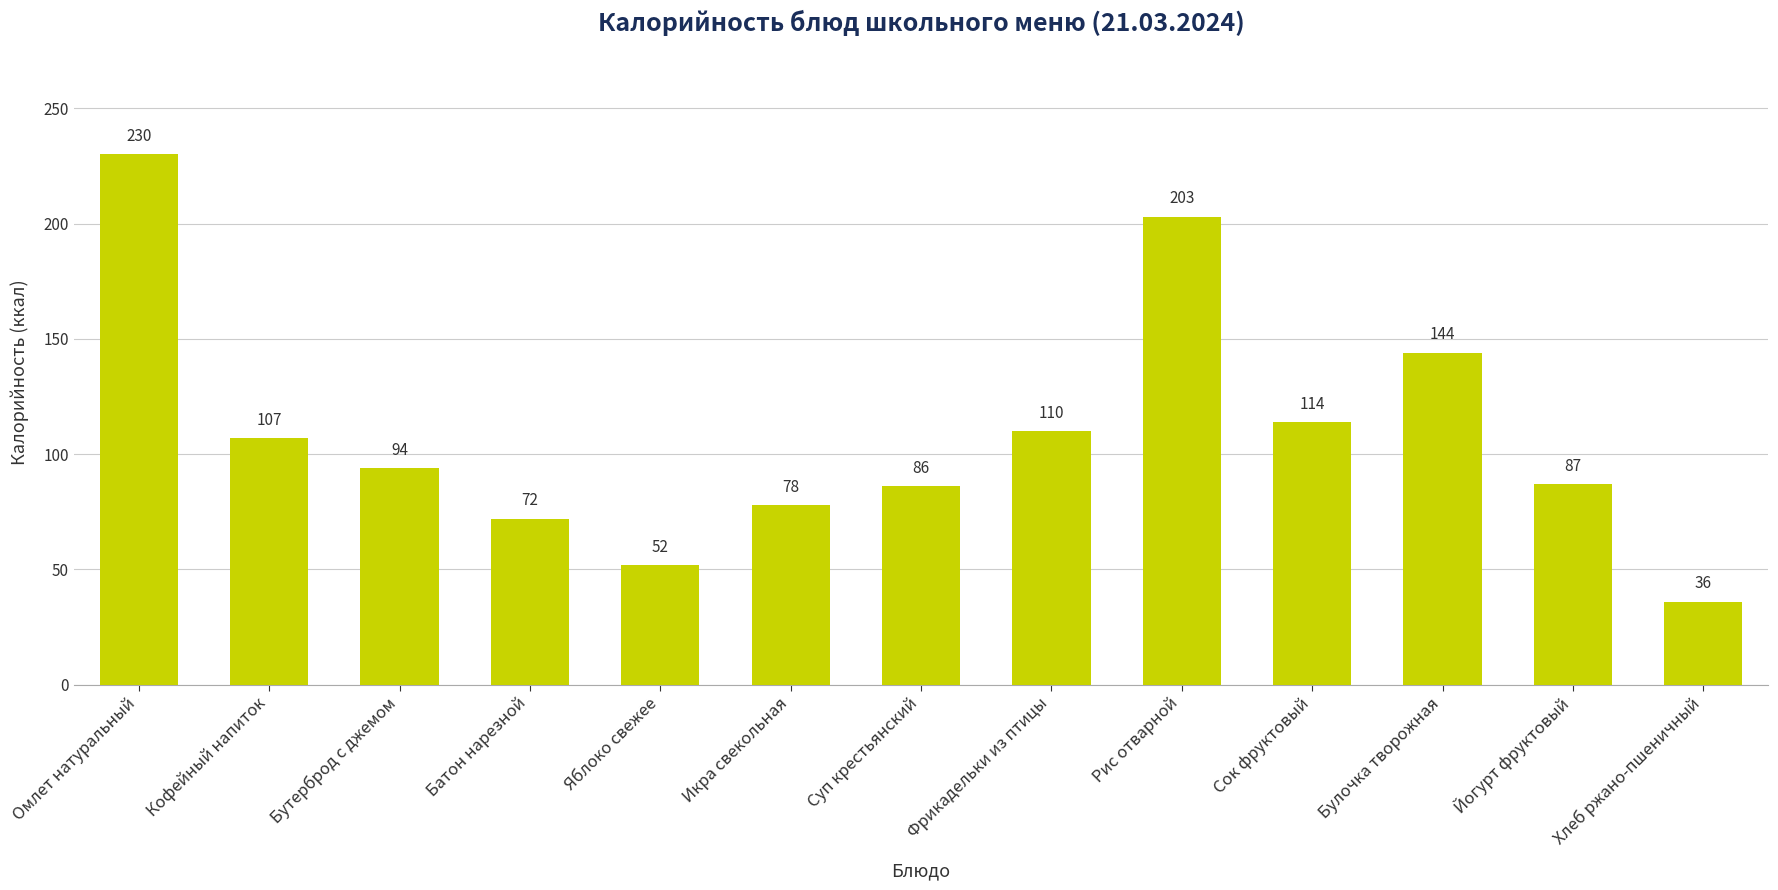

Reading left to right, list all the values displayed in this chart.

Омлет натуральный=230	Кофейный напиток=107	Бутерброд с джемом=94	Батон нарезной=72	Яблоко свежее=52	Икра свекольная=78	Суп крестьянский=86	Фрикадельки из птицы=110	Рис отварной=203	Сок фруктовый=114	Булочка творожная=144	Йогурт фруктовый=87	Хлеб ржано-пшеничный=36